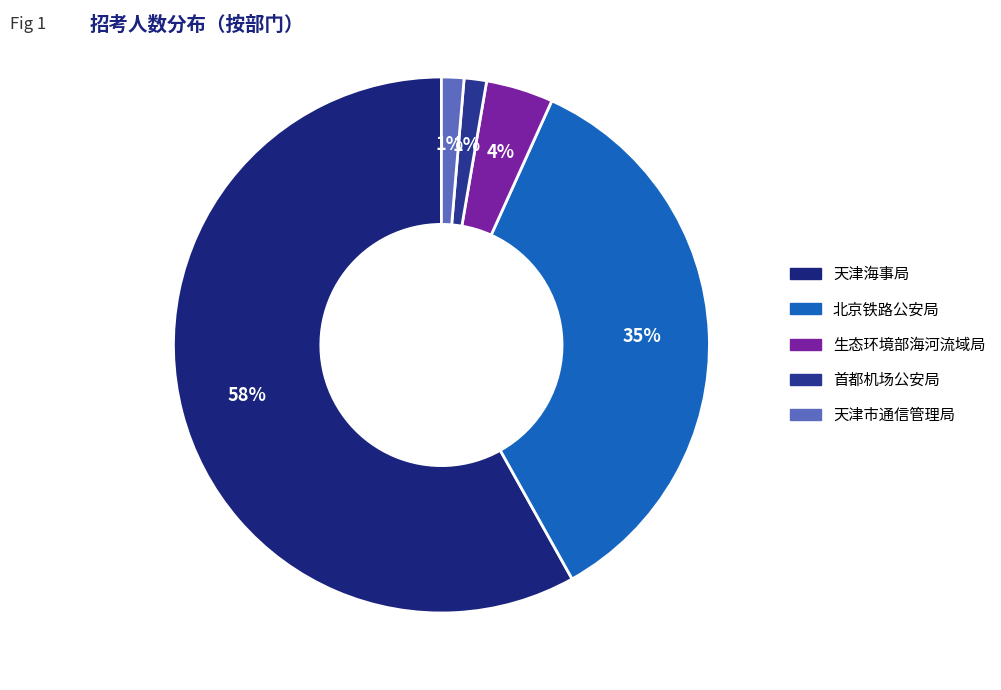

How many segments does this pie chart have?

5